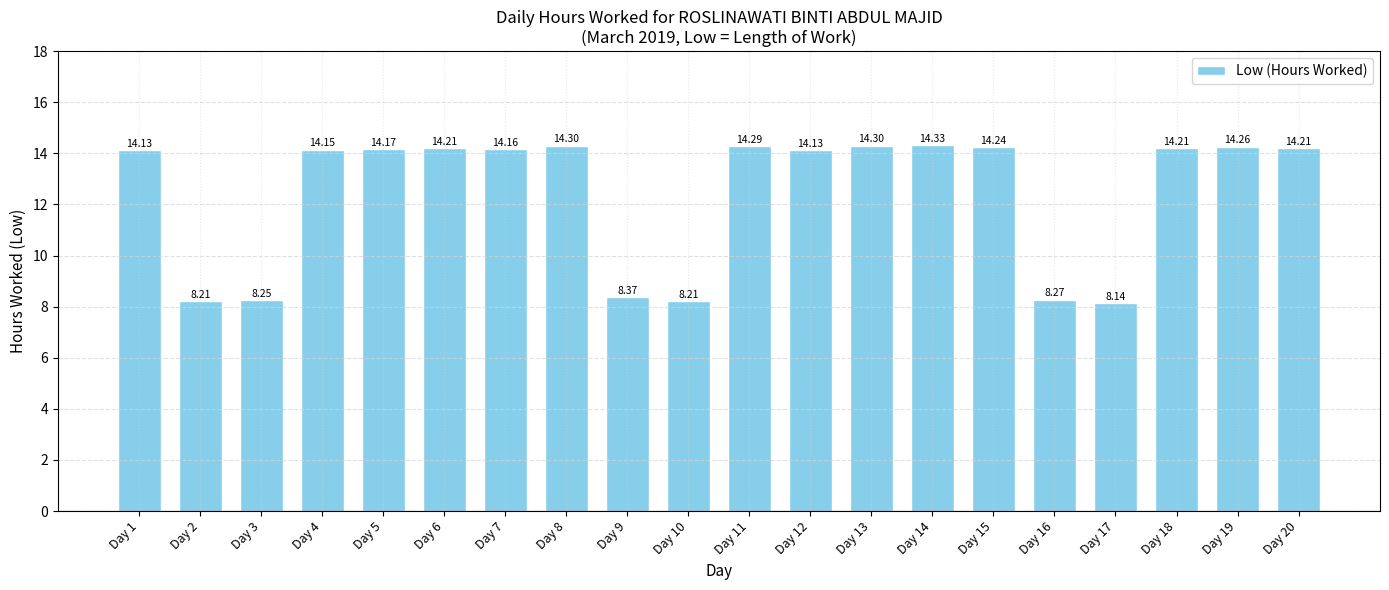

Which category has the lowest value across all series?

Day 17